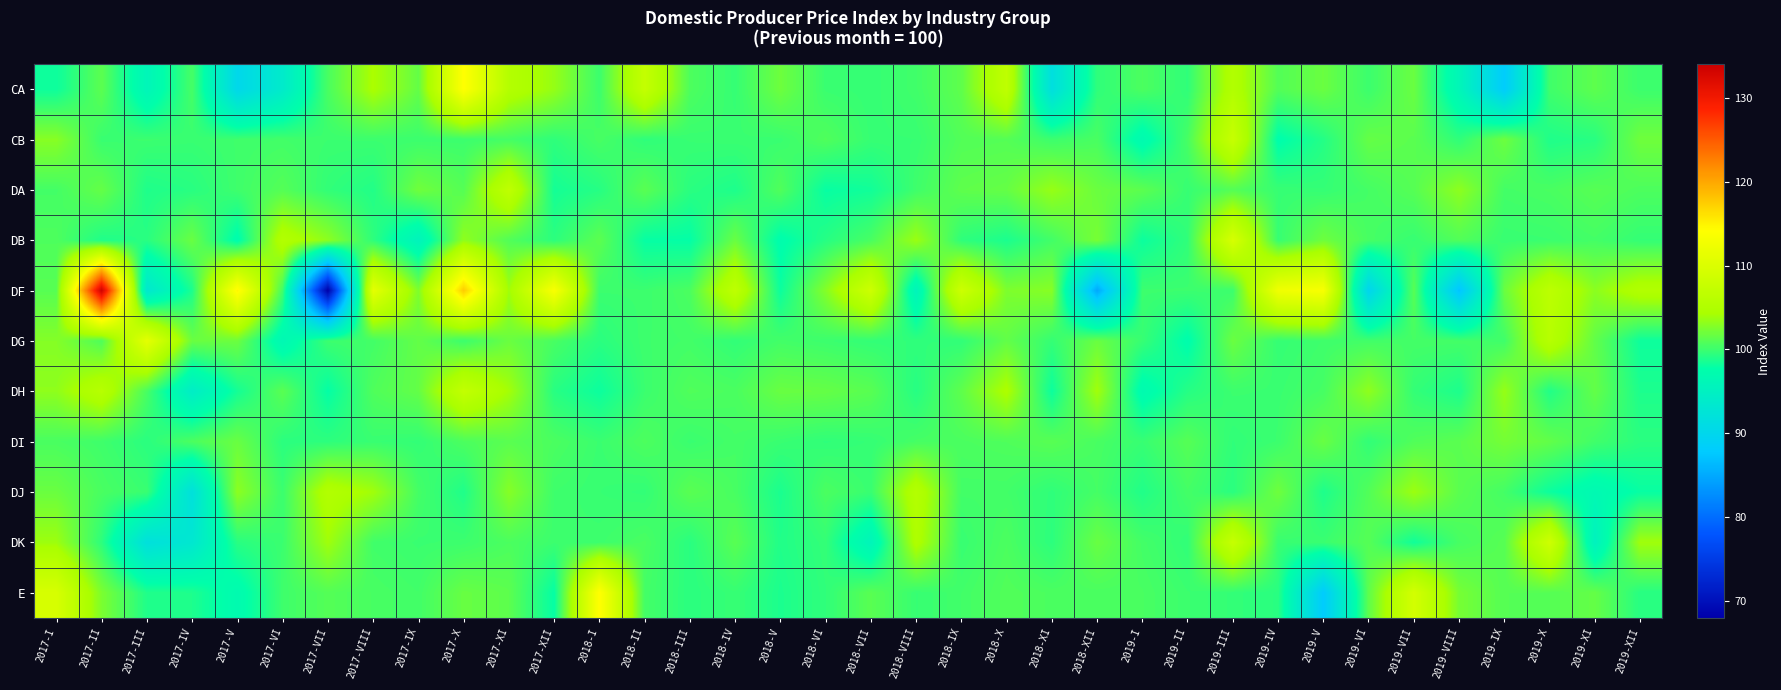

Between 2018-I and 2019-VIII, which series saw the biggest shift?

DF